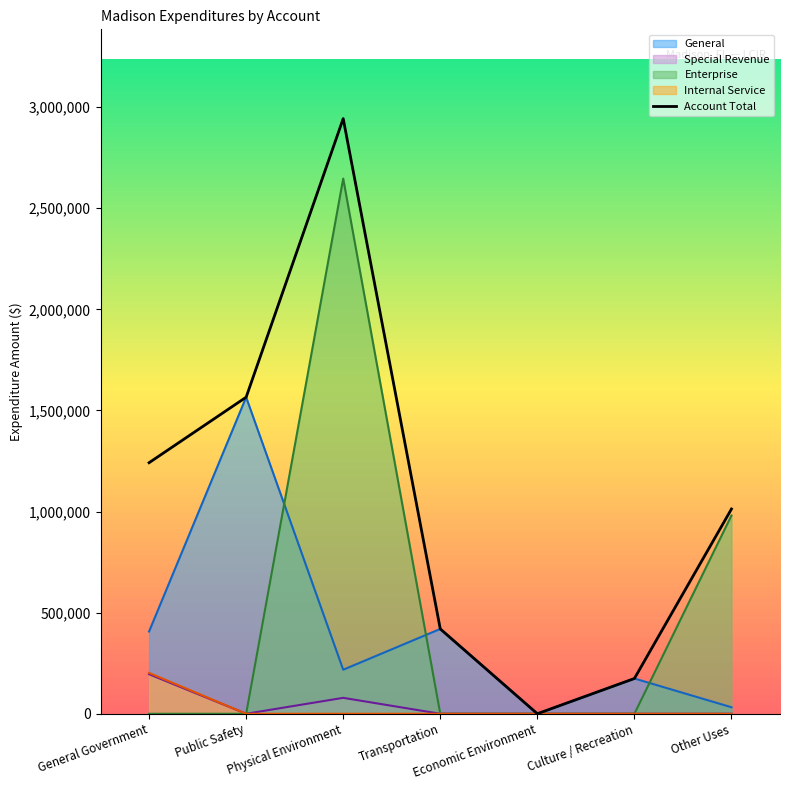

What is the value of the General point at the 3rd from the left?

217796